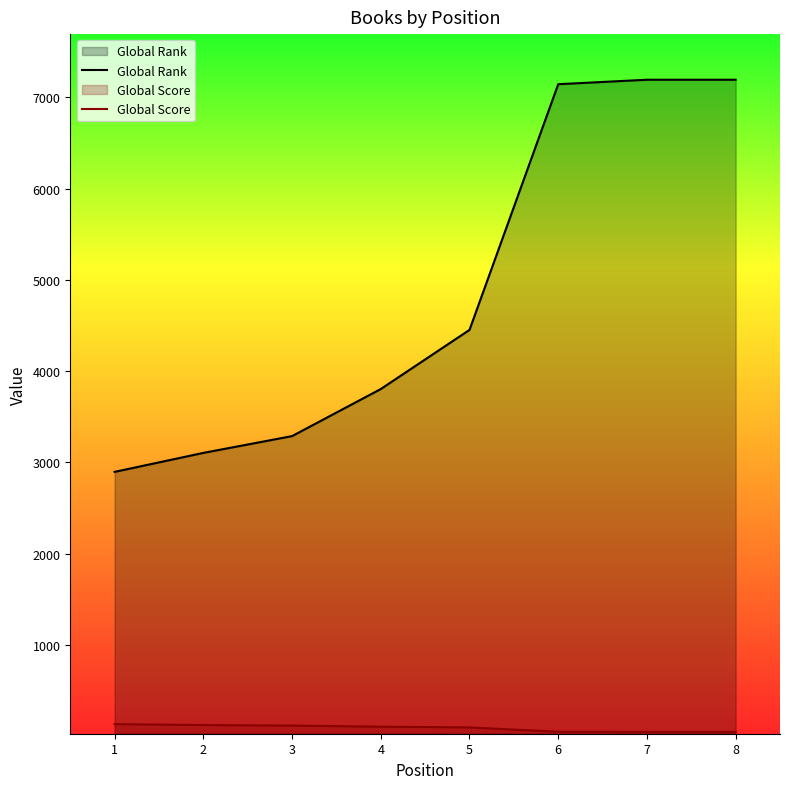

What are all the series names shown in the legend?

Global Rank, Global Score